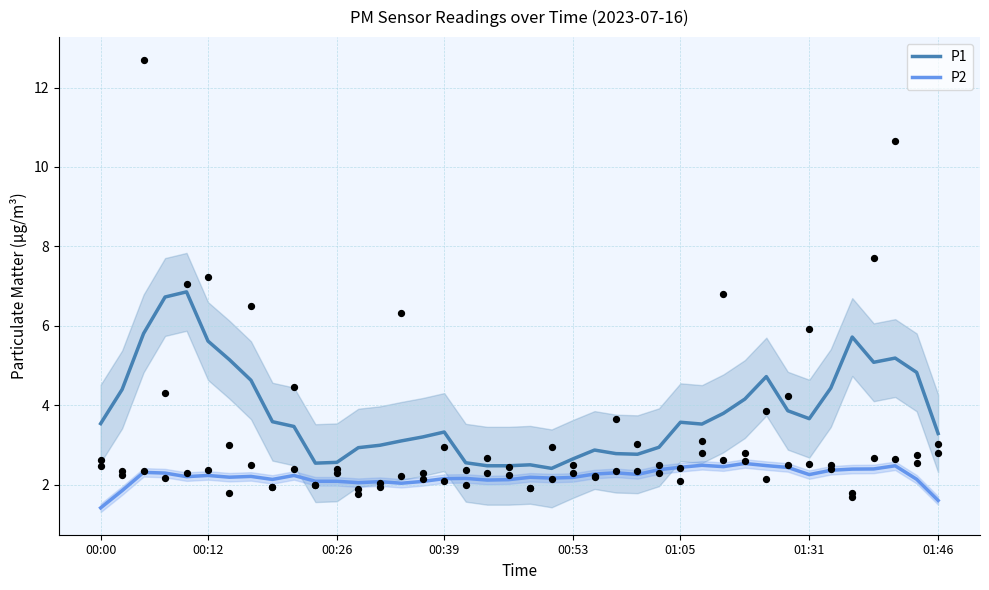

Which series has the largest Y range (max minus min)?

P1